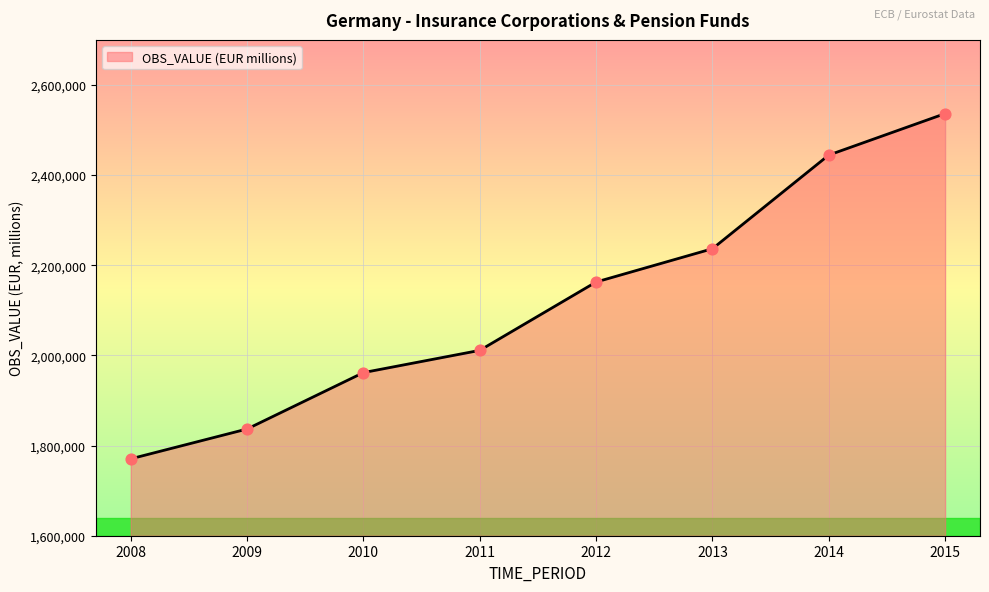

What is the ratio of the value at 2010 to the value at 2009?

1.1